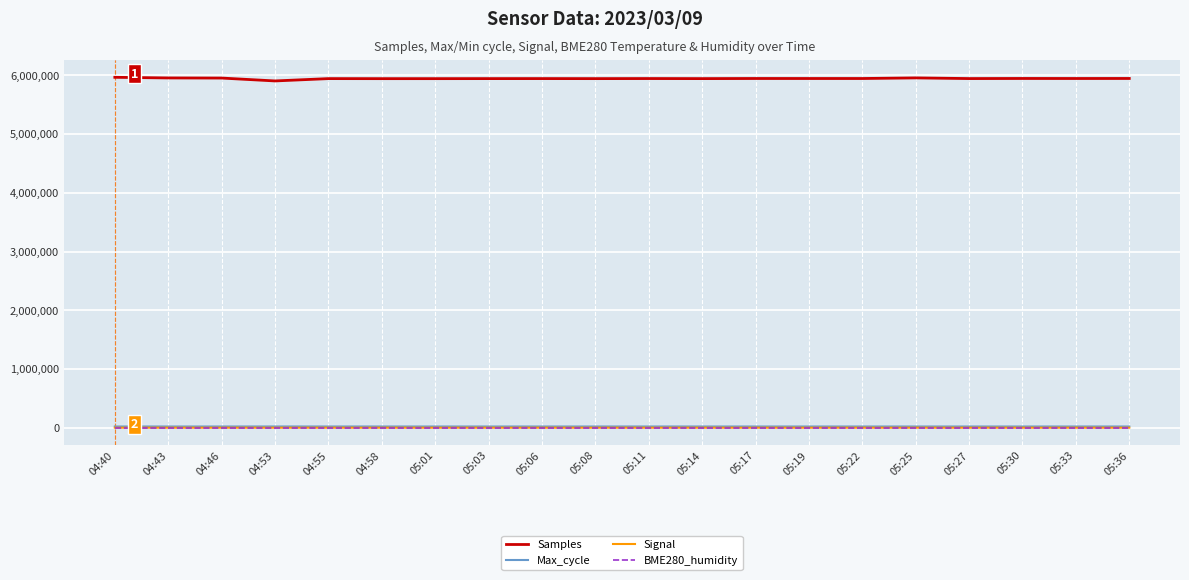

Which series has the largest range (max minus min)?

Samples